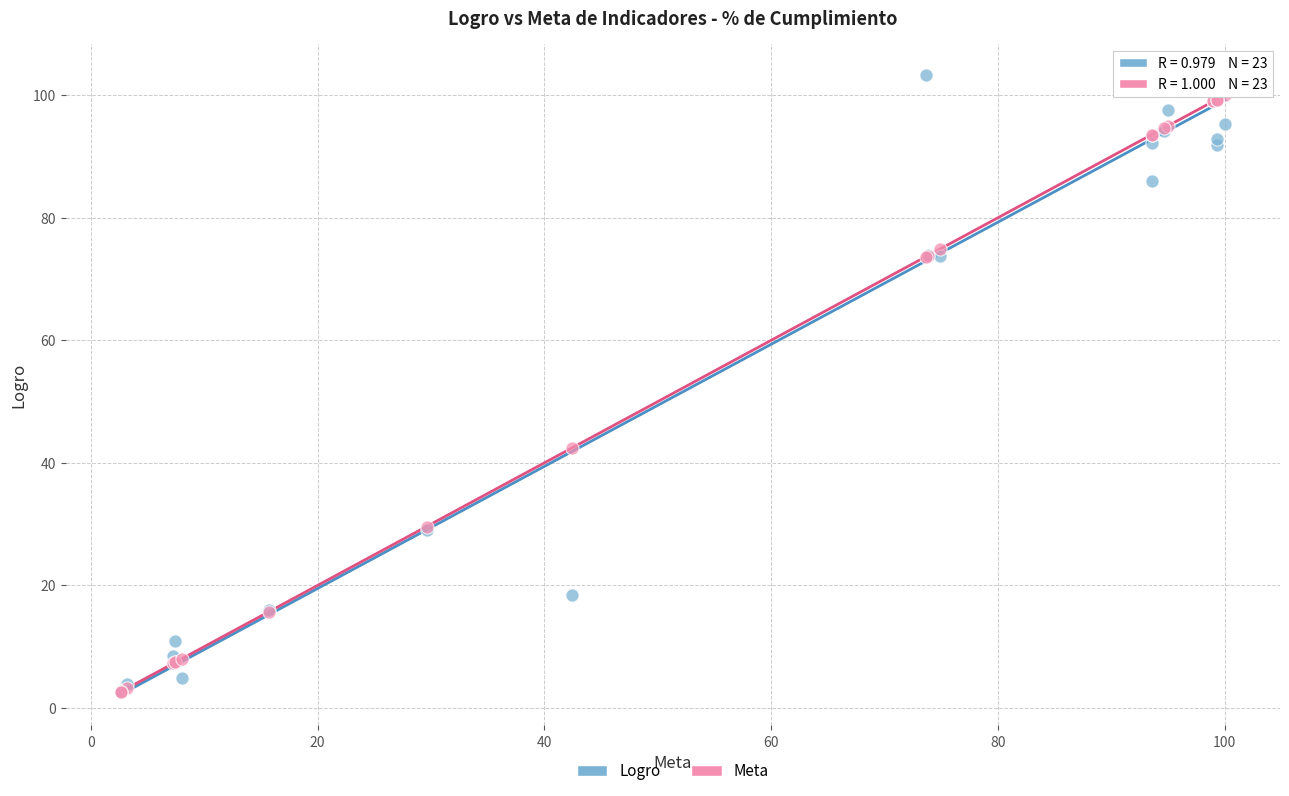

Across all series, what Y value is closest to 52?

42.4